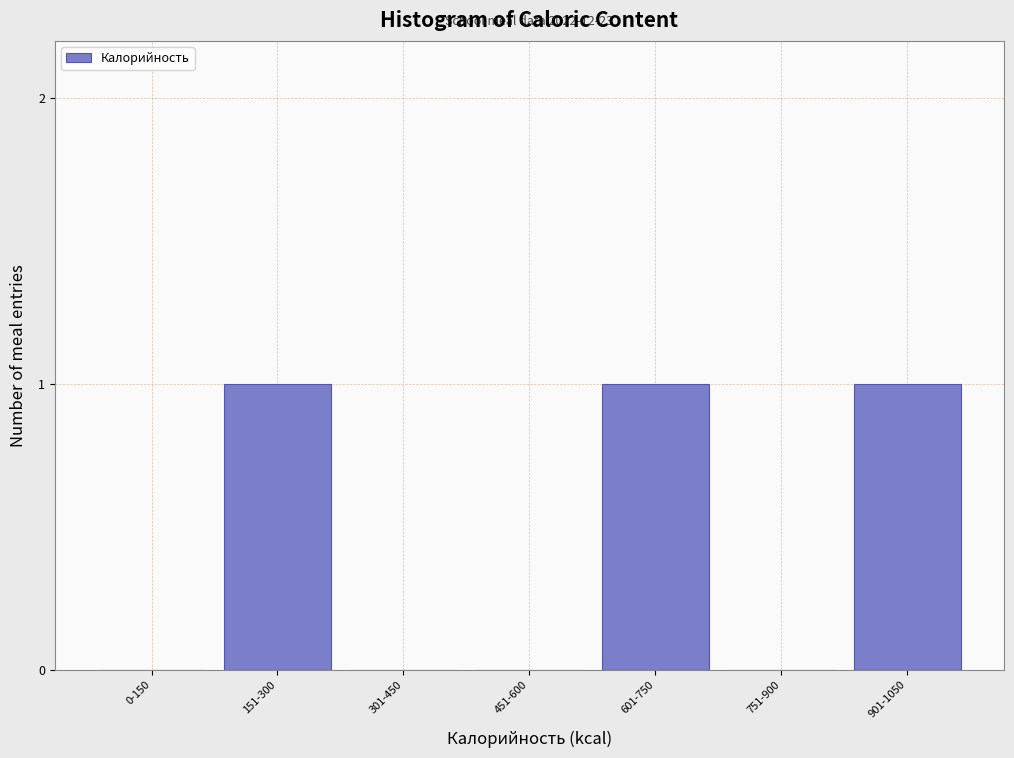

Reading left to right, what are all the values shown in this chart?

0-150=0	151-300=1	301-450=0	451-600=0	601-750=1	751-900=0	901-1050=1